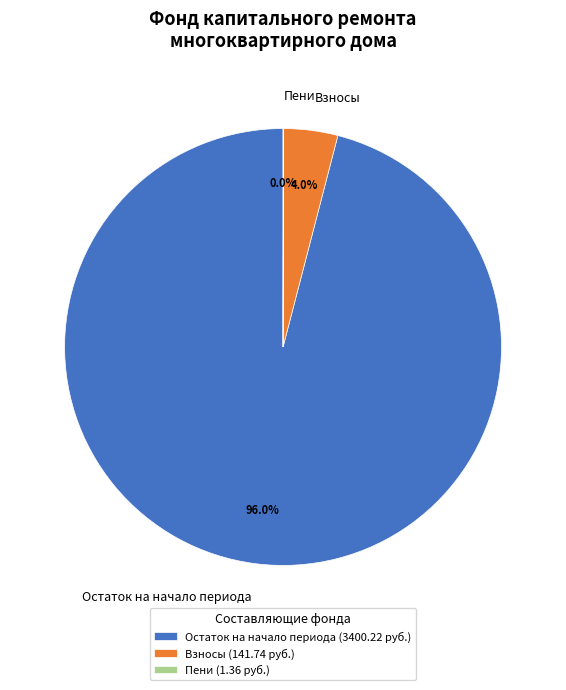

Is there a majority slice in this chart?

Yes